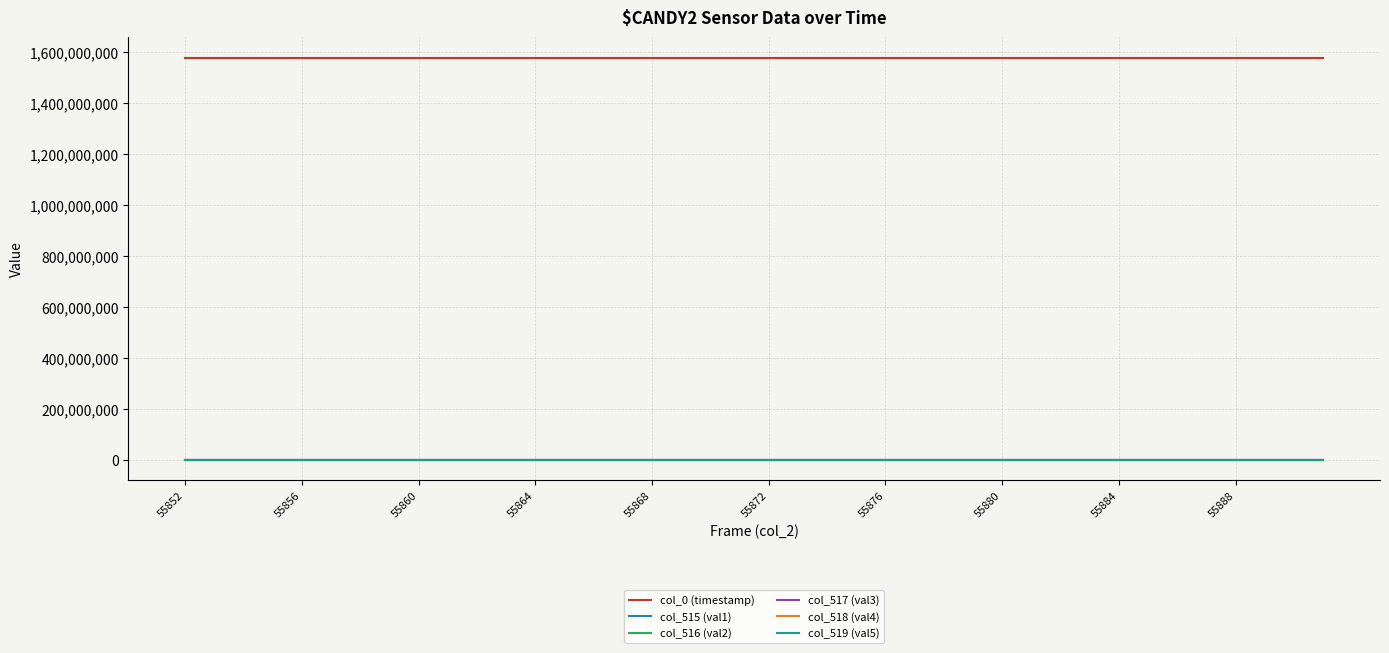

What is the difference between the second highest and minimum values in the col_0 (timestamp) series?

527.4